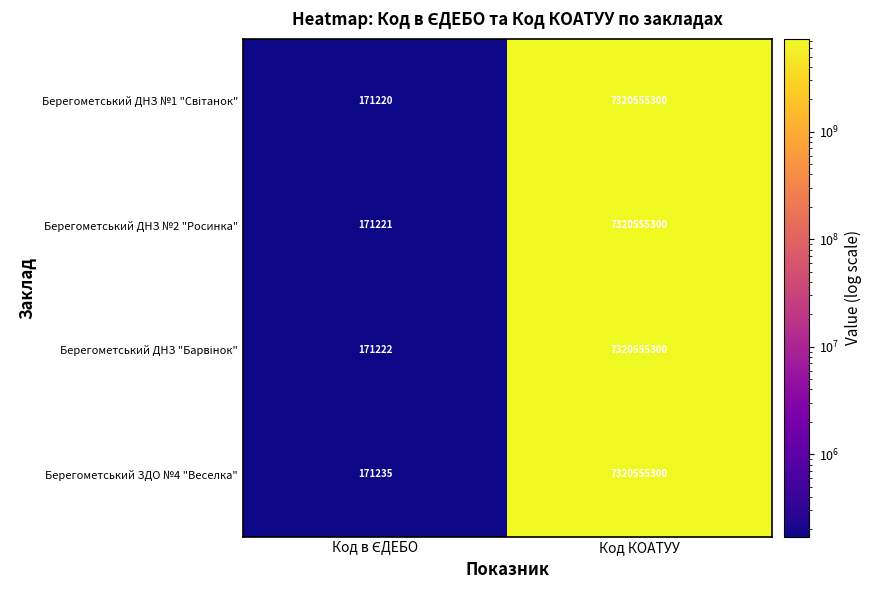

The value of Берегометський ДНЗ №2 "Росинка" at Код КОАТУУ is 4532409372. True or false?

False